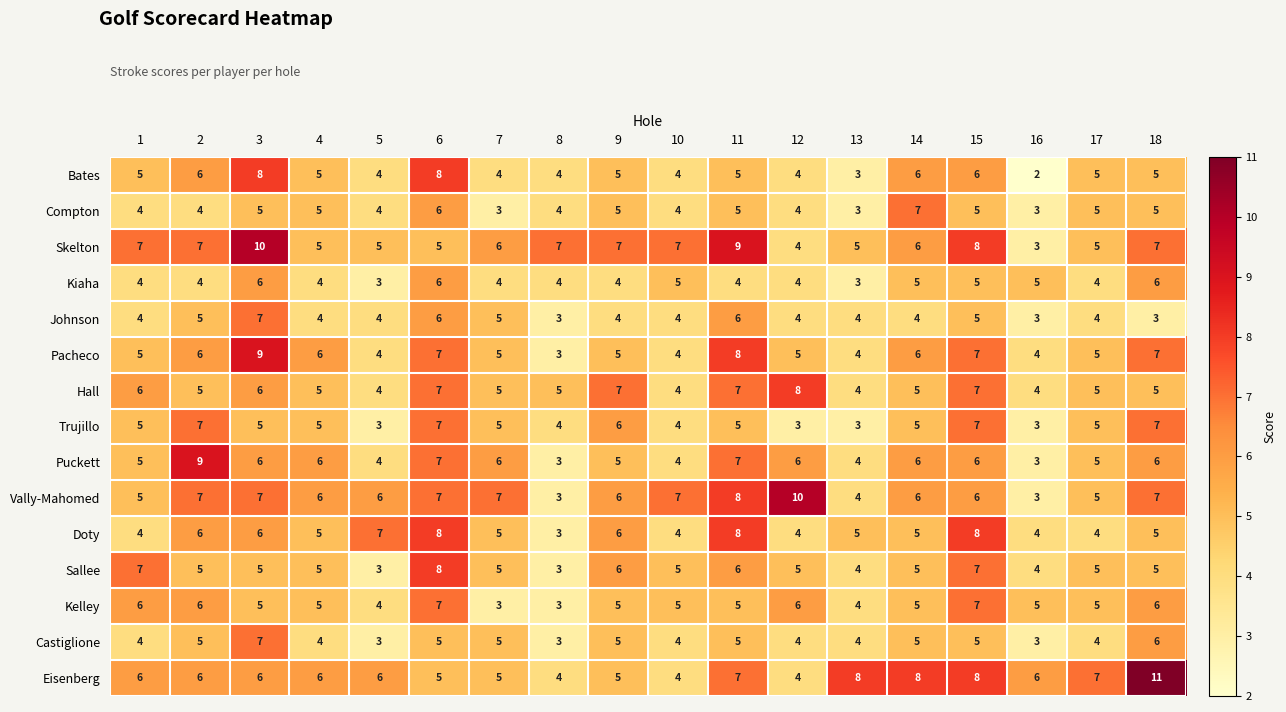

What is the sum of the Bates values at 11 and 6?

13